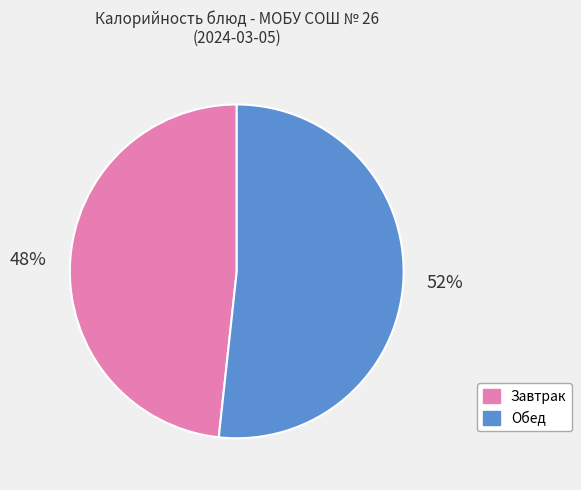

Combined, do Завтрак and Обед account for over 50%?

Yes